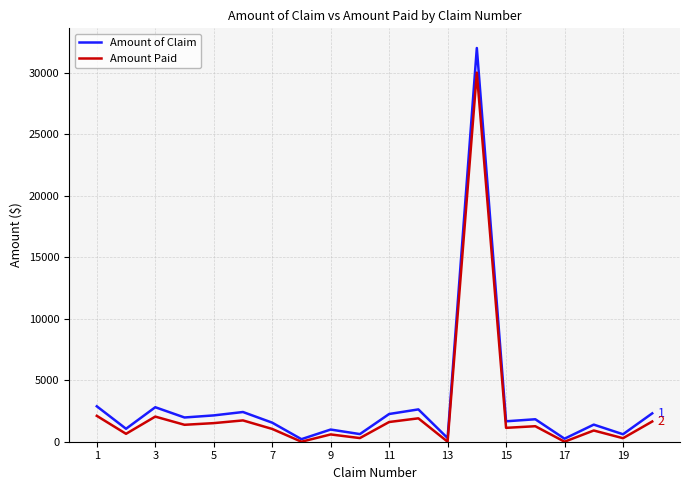

List the series in order of their peak value, highest first.

Amount of Claim, Amount Paid